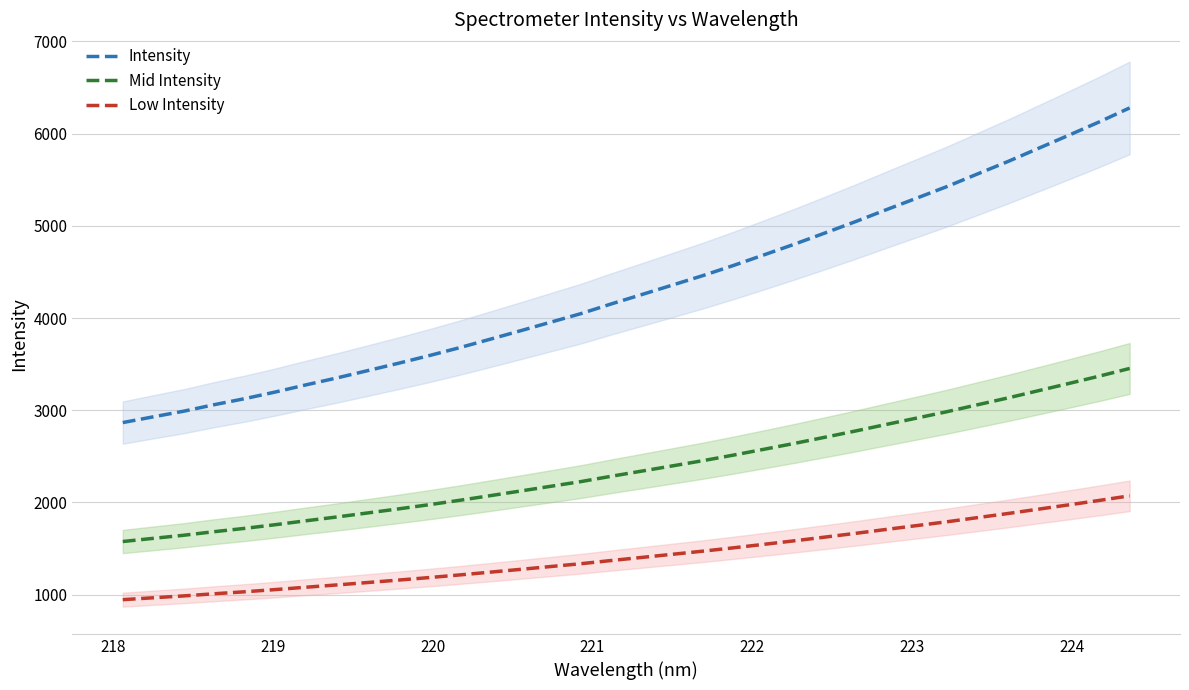

How many data points in Low Intensity are less than 1404?

17